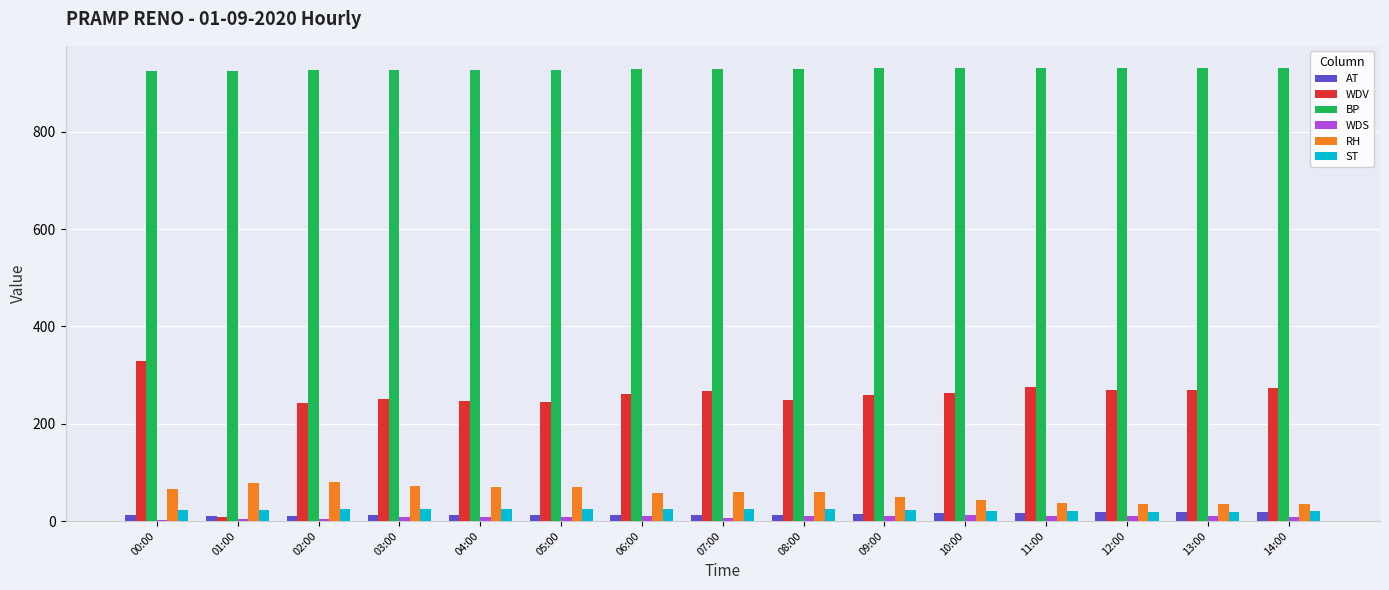

How many distinct data groups are displayed?

6